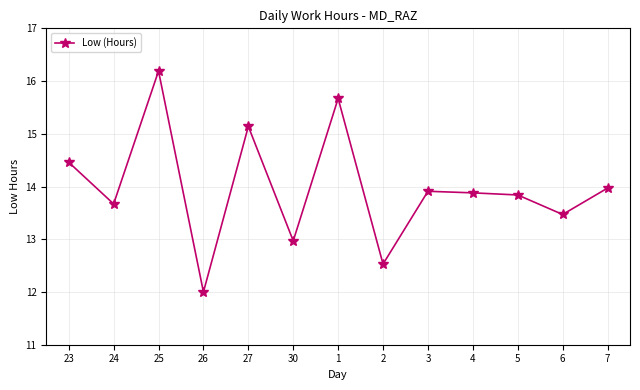

What position from the left is 6?

12